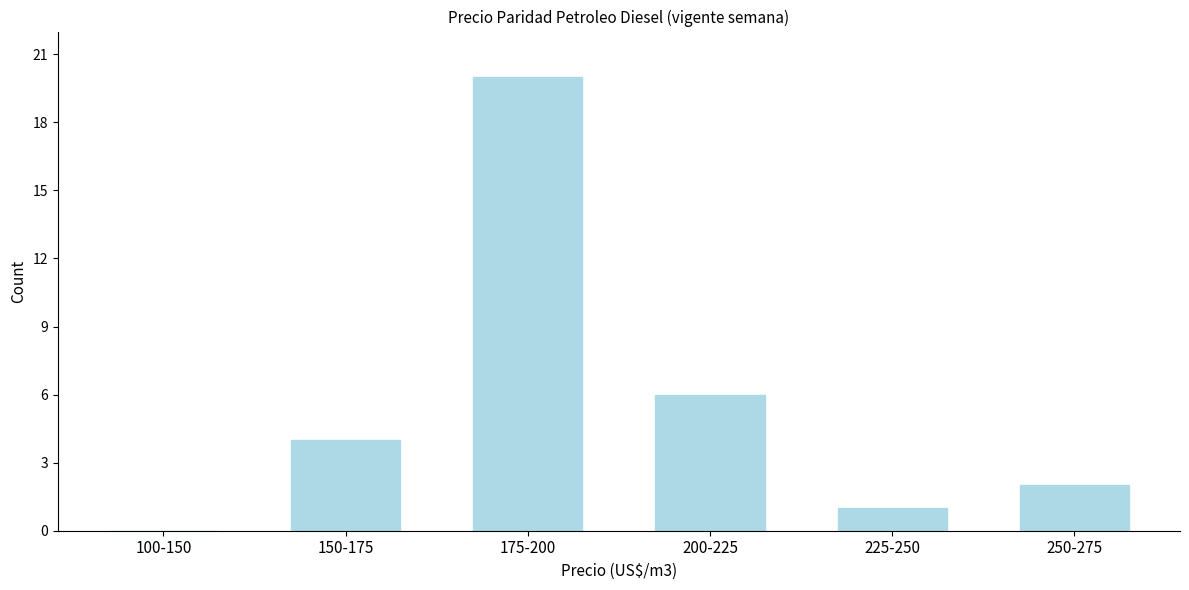

Reading left to right, what are all the values shown in this chart?

100-150=0	150-175=4	175-200=20	200-225=6	225-250=1	250-275=2